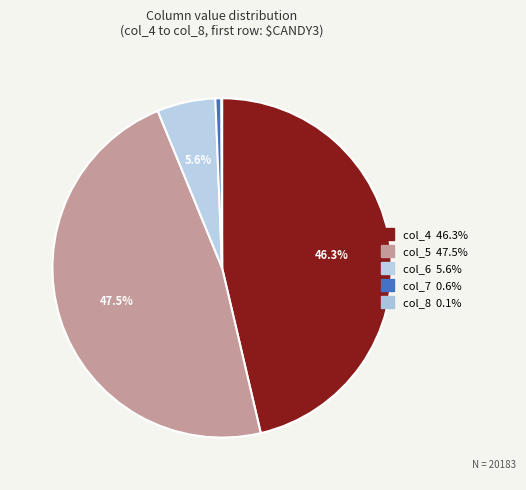

True or false: col_7 accounts for 1% of the total.

True